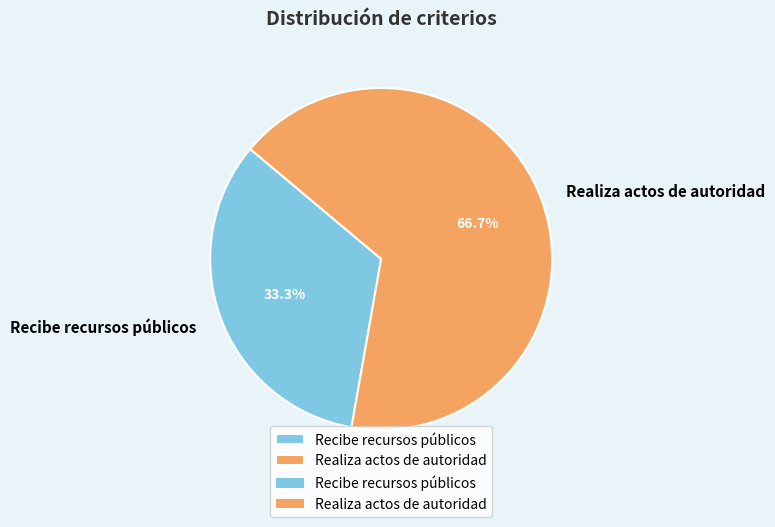

Which slice is the smallest?

Recibe recursos públicos